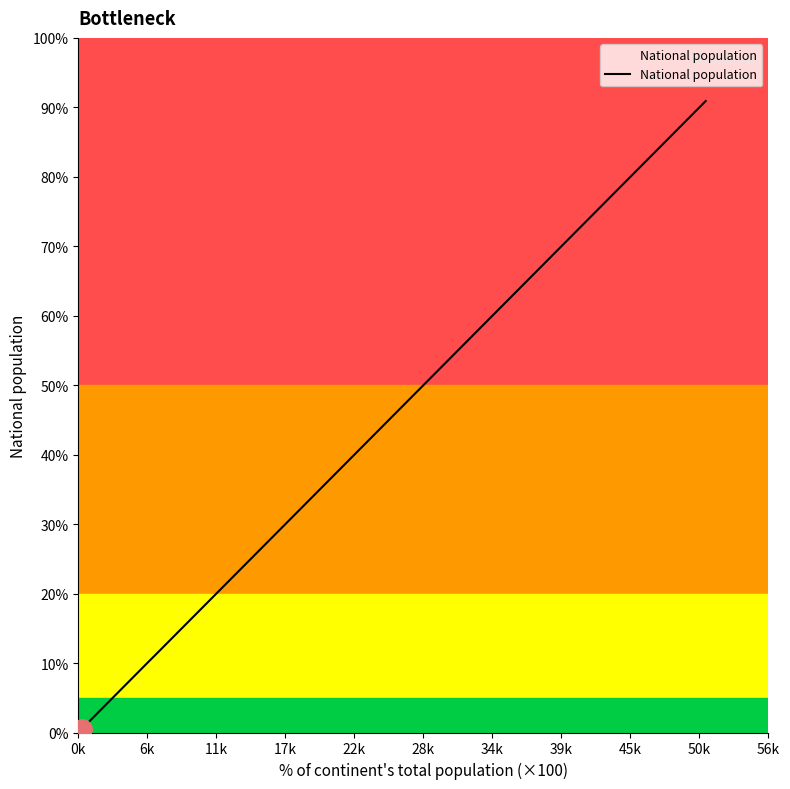

How many lines are shown in the chart?

1